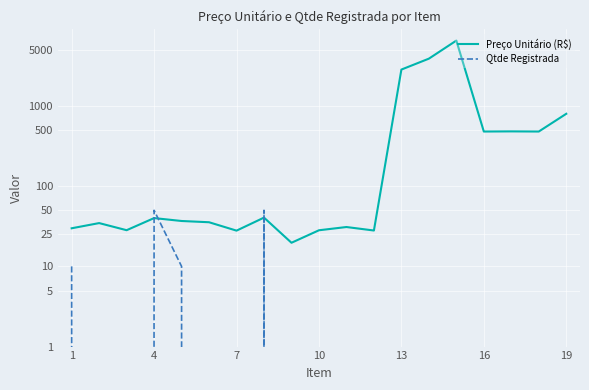

Reading left to right, what are all the values shown in this chart?

Preço Unitário (R$): 29.9	34.6	28.2	40.0	36.8	35.5	27.9	40.5	19.7	28.2	30.9	28.0	2843.0	3889.0	6535.0	480.0	482.0	480.0	798.7
Qtde Registrada: 10.0	0.0	0.0	50.0	10.0	0.0	0.0	50.0	0.0	0.0	0.0	0.0	0.0	0.0	0.0	0.0	0.0	0.0	0.0